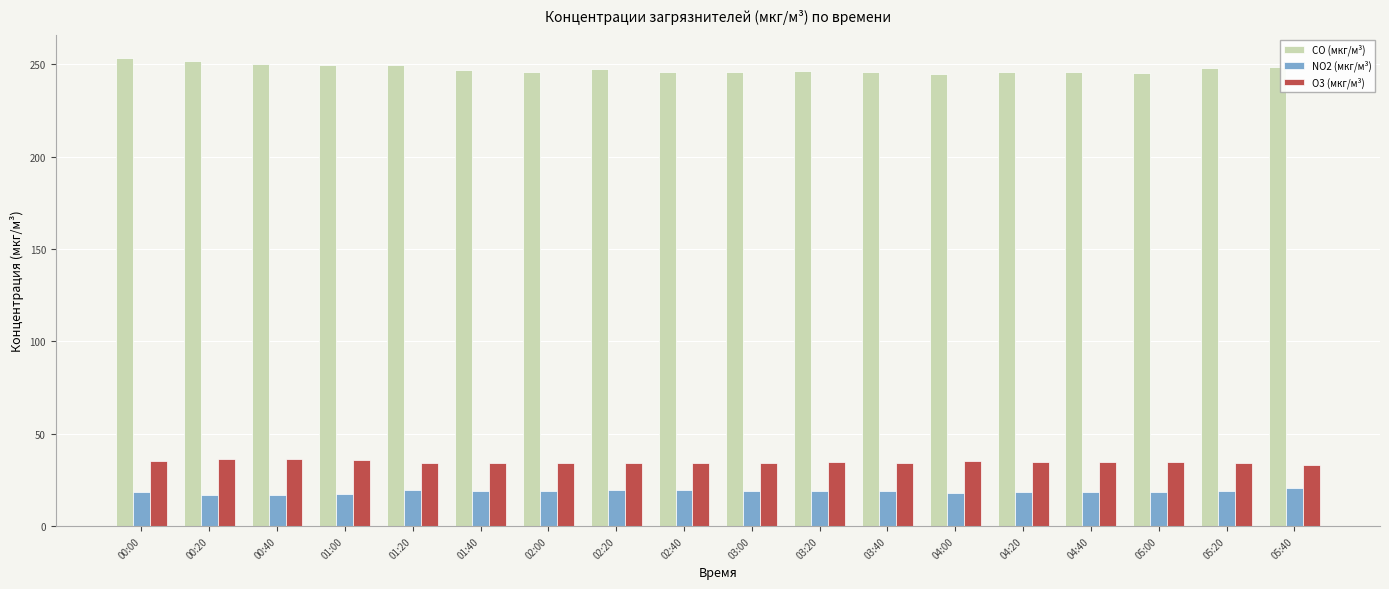

The NO2 (мкг/м³) series shows 26.7 at 00:20. True or false?

False